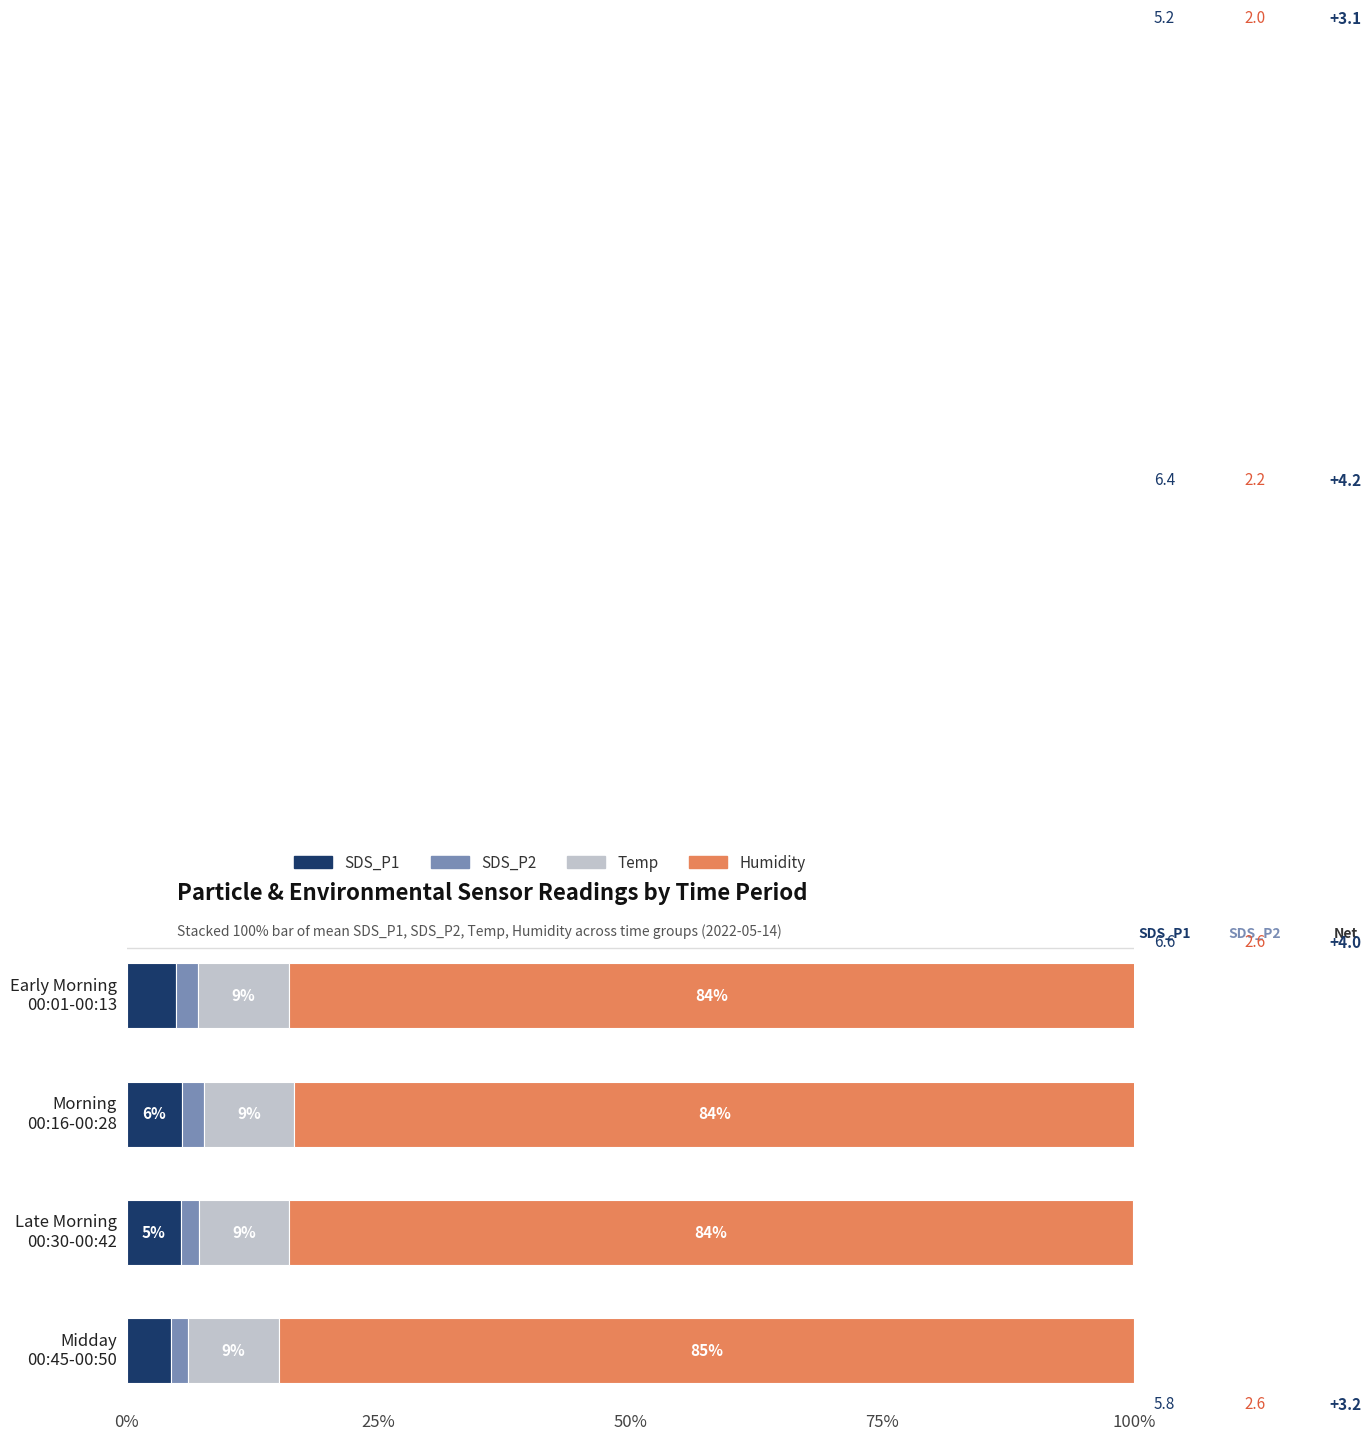

What is the maximum value for SDS_P1?

5.5